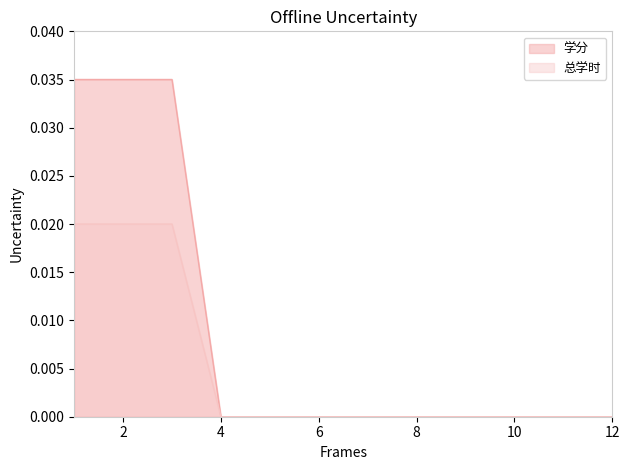

Does the chart have visible grid lines?

No